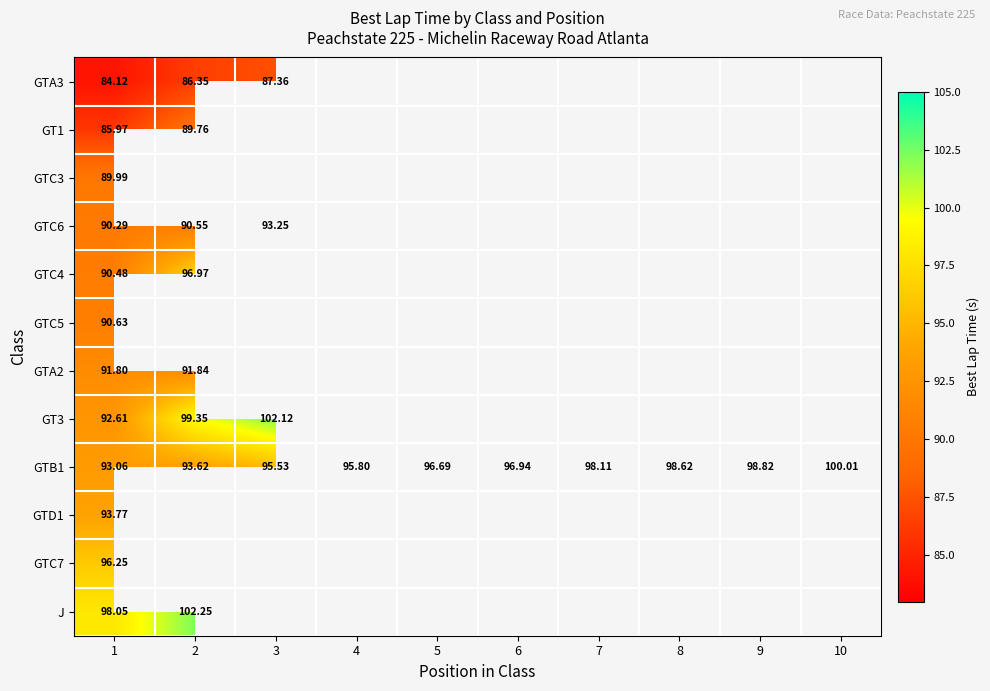

How many data points in GTB1 are less than 96?

4